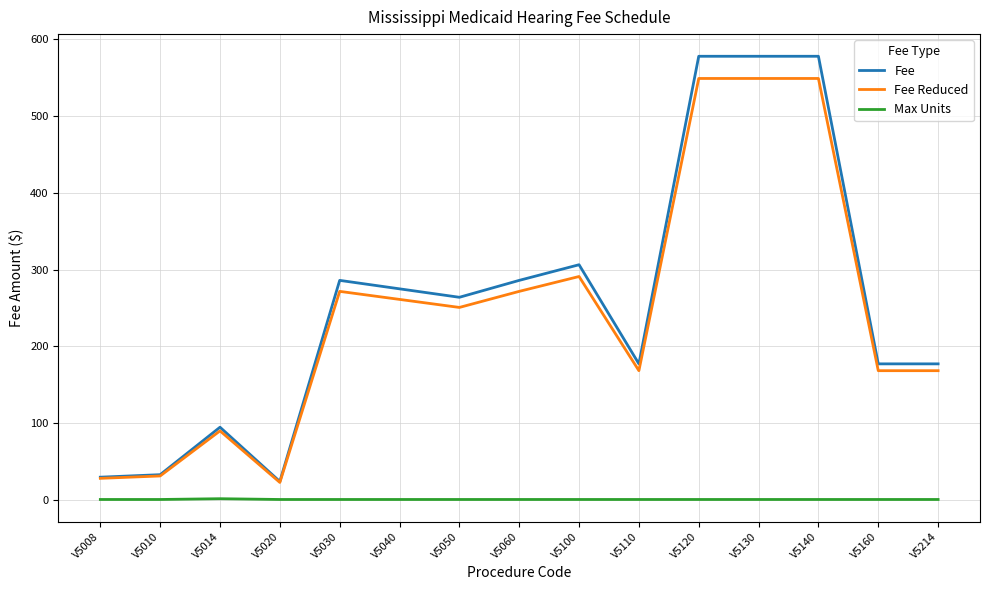

True or false: Max Units and Fee Reduced cross at least once.

False